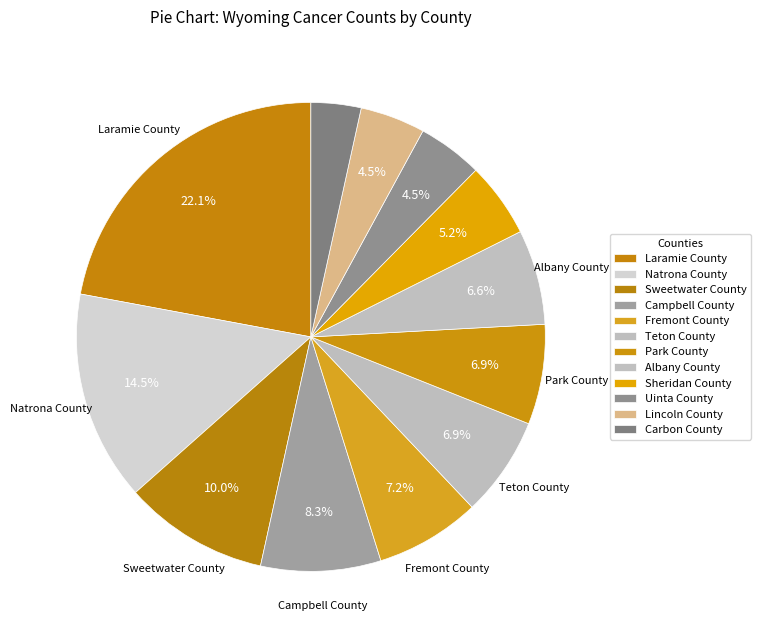

To the nearest percent, what percentage of the pie is Carbon County?

3%